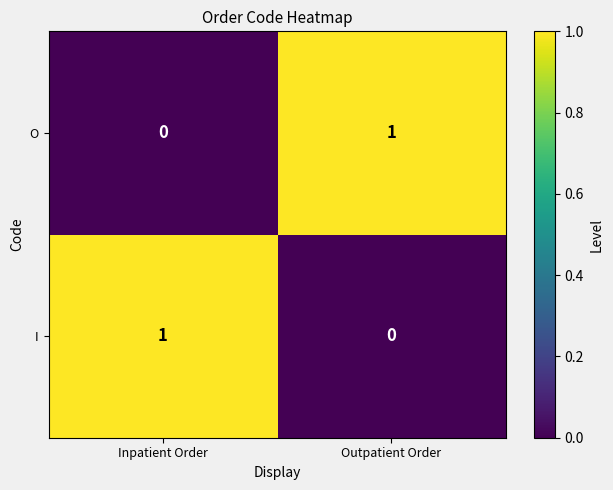

Reading left to right, list all the values displayed in this chart.

O: 0	1
I: 1	0